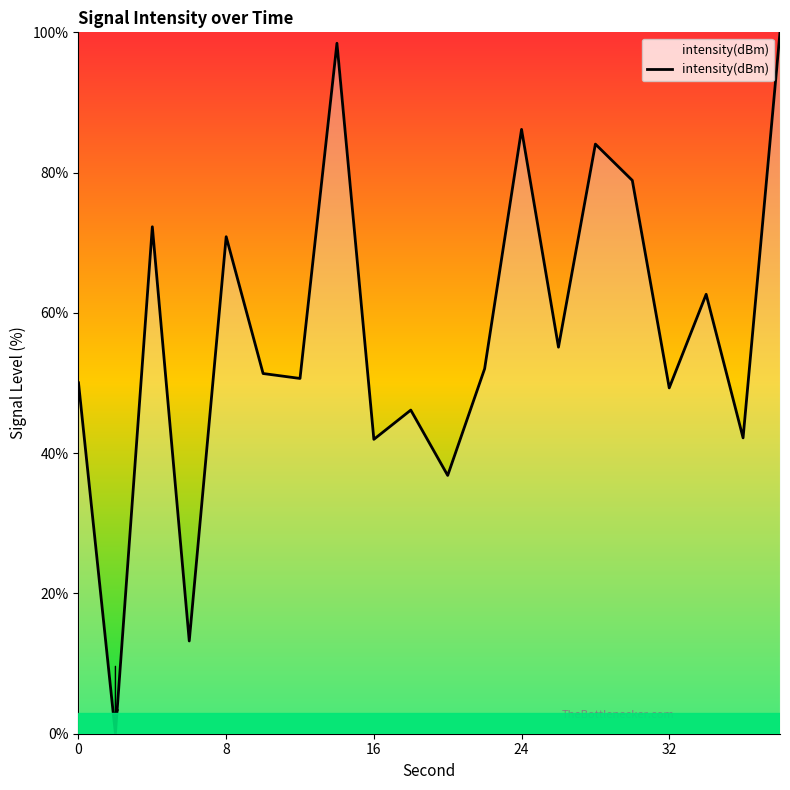

What is the difference between the maximum and minimum values?

100.0